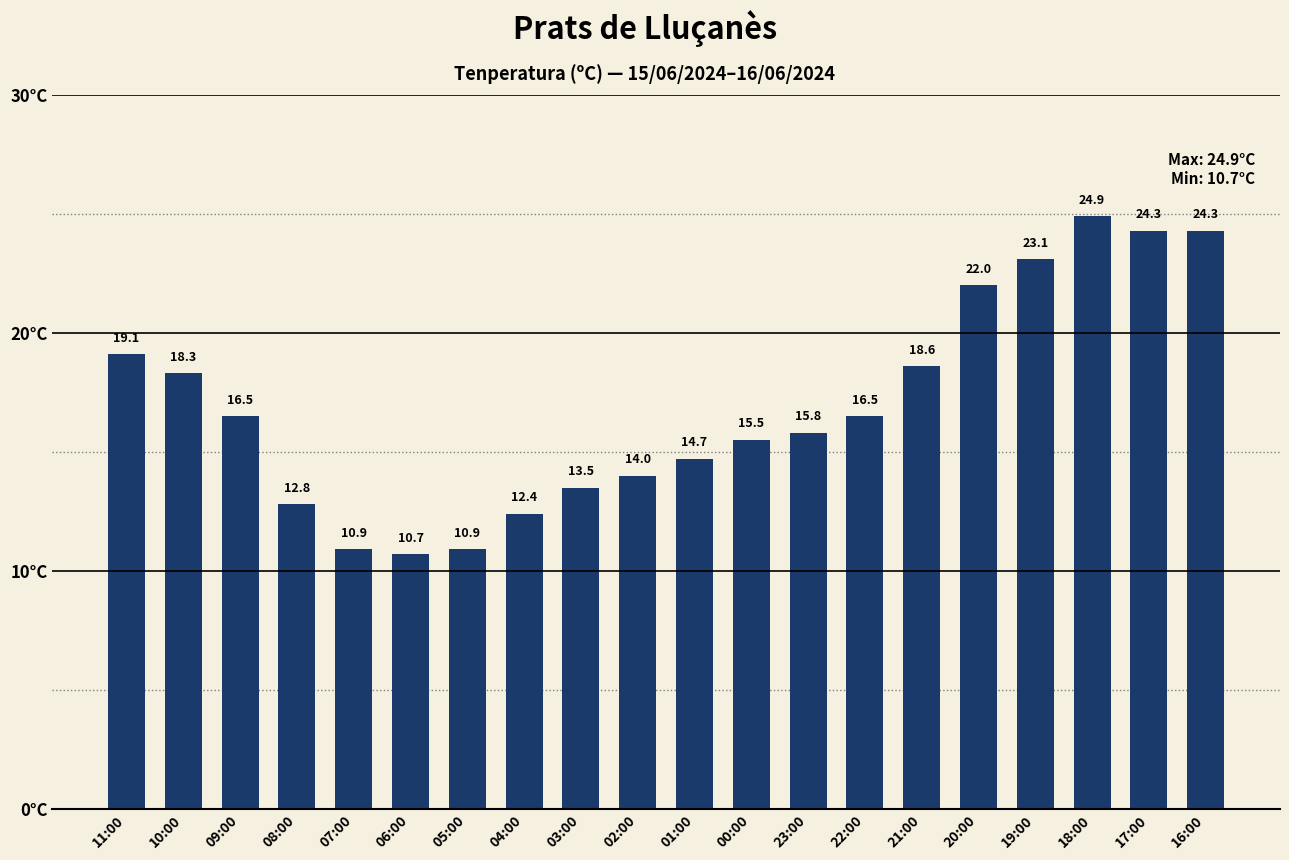

Is it true that the value at 00:00 is 15.5?

True